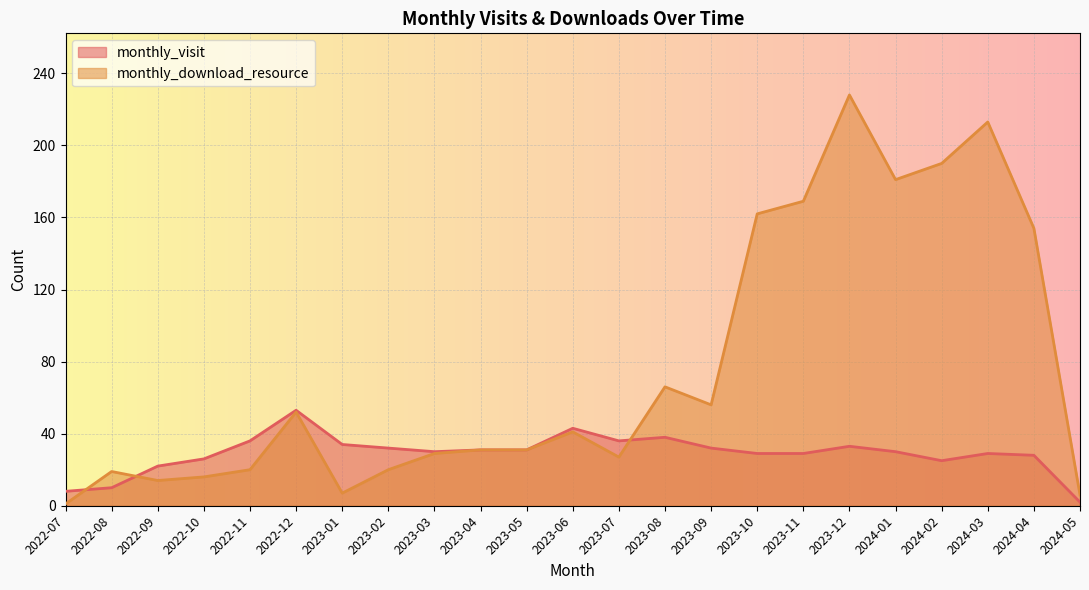

How many lines are shown in the chart?

2